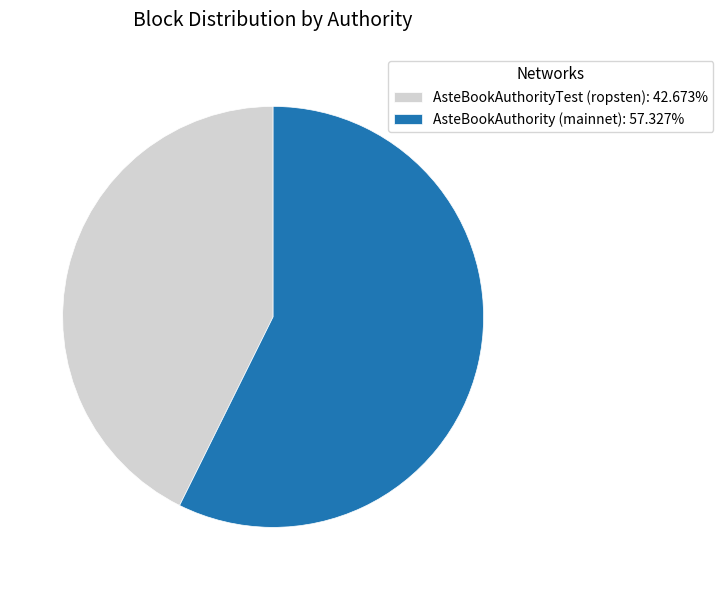

What is the ratio of the value at AsteBookAuthority (mainnet): 57.327% to the value at AsteBookAuthorityTest (ropsten): 42.673%?

1.3